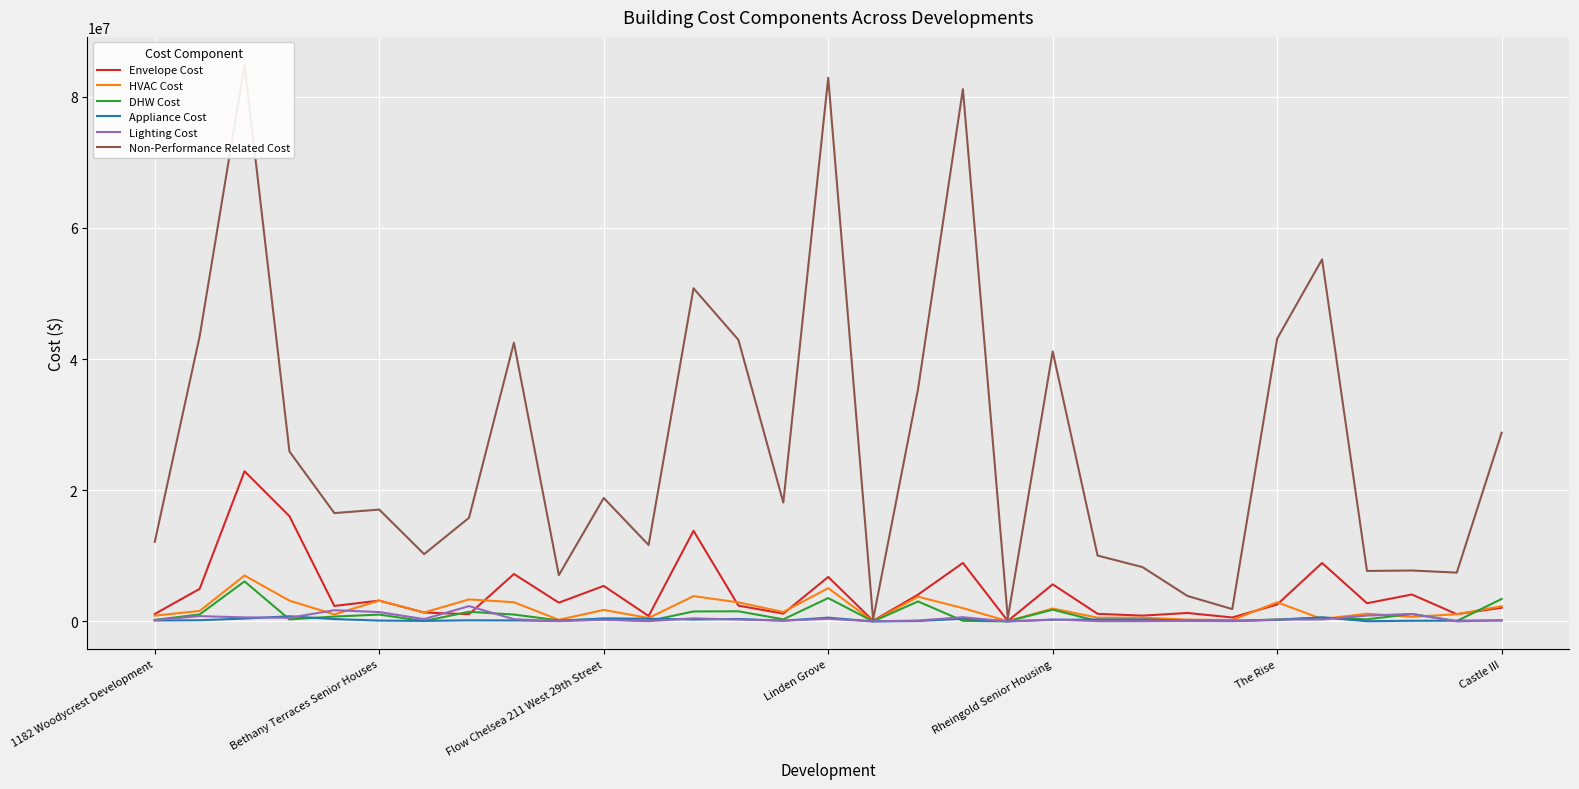

How many values in the DHW Cost series are below 320280?

15